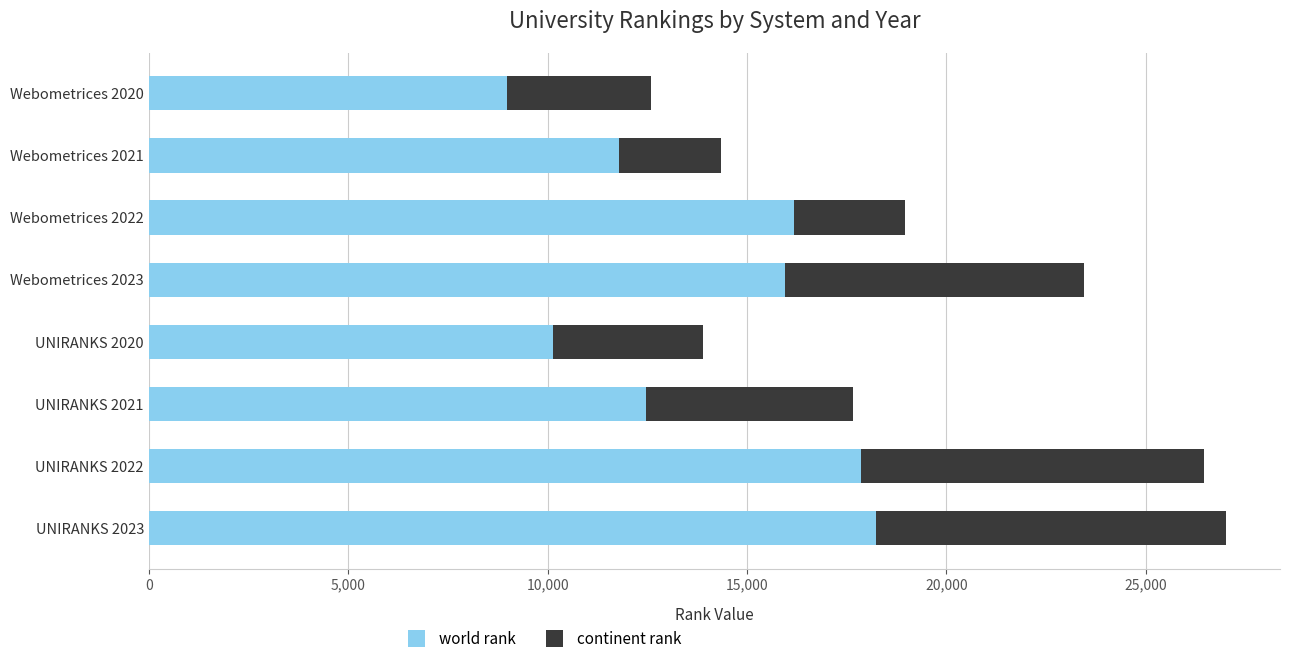

What is the highest value of the world rank series?

18226